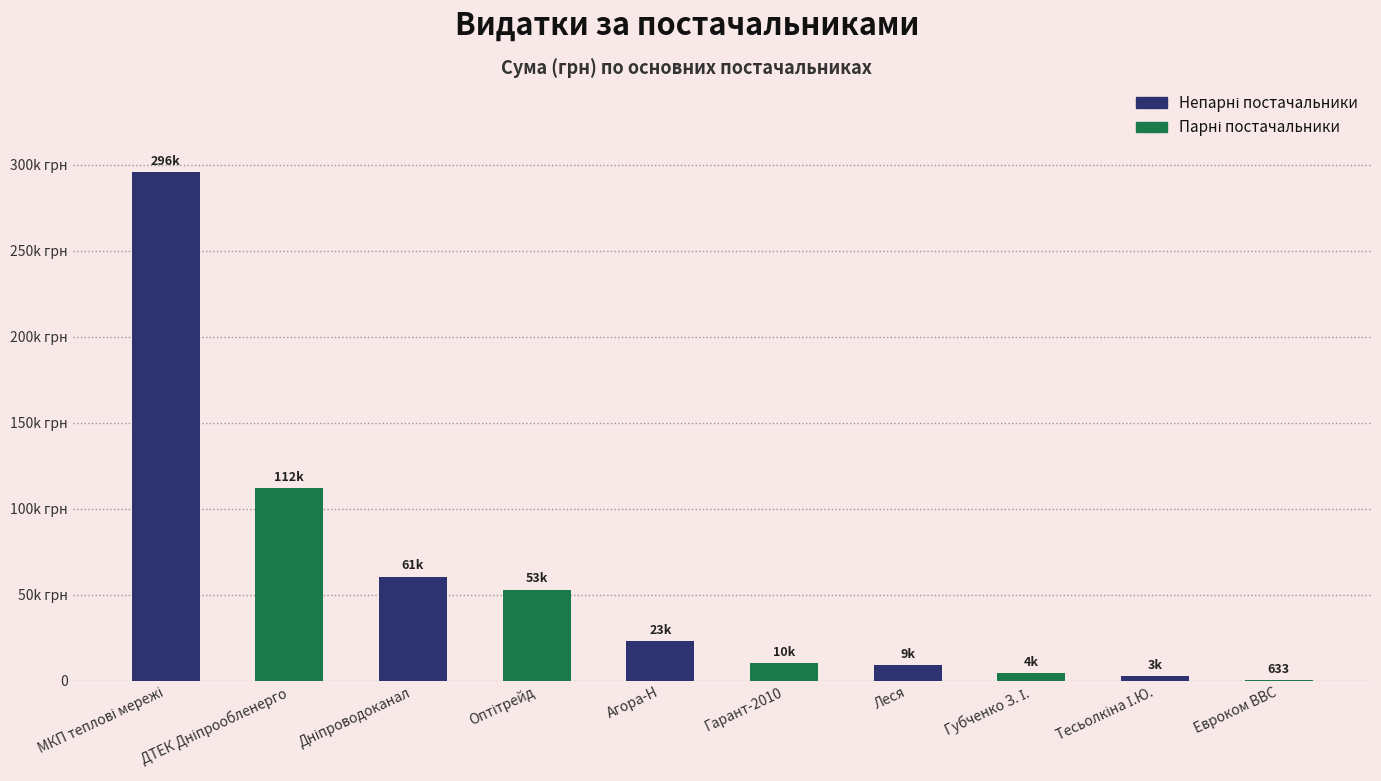

List the labels in order of value, largest first.

МКП теплові мережі, ДТЕК Дніпрообленерго, Дніпроводоканал, Оптітрейд, Агора-Н, Гарант-2010, Леся, Губченко З. І., Тесьолкіна І.Ю., Евроком ВВС